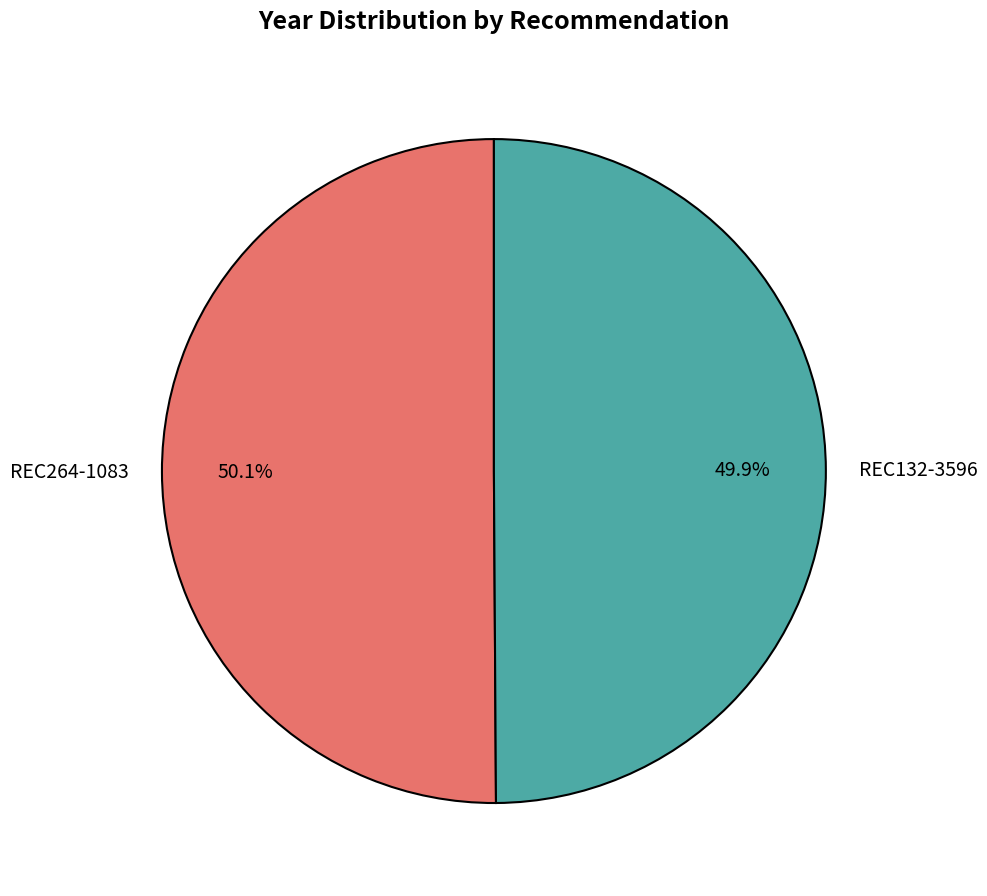

What is the ratio of the value at REC264-1083 to the value at REC132-3596?

1.0